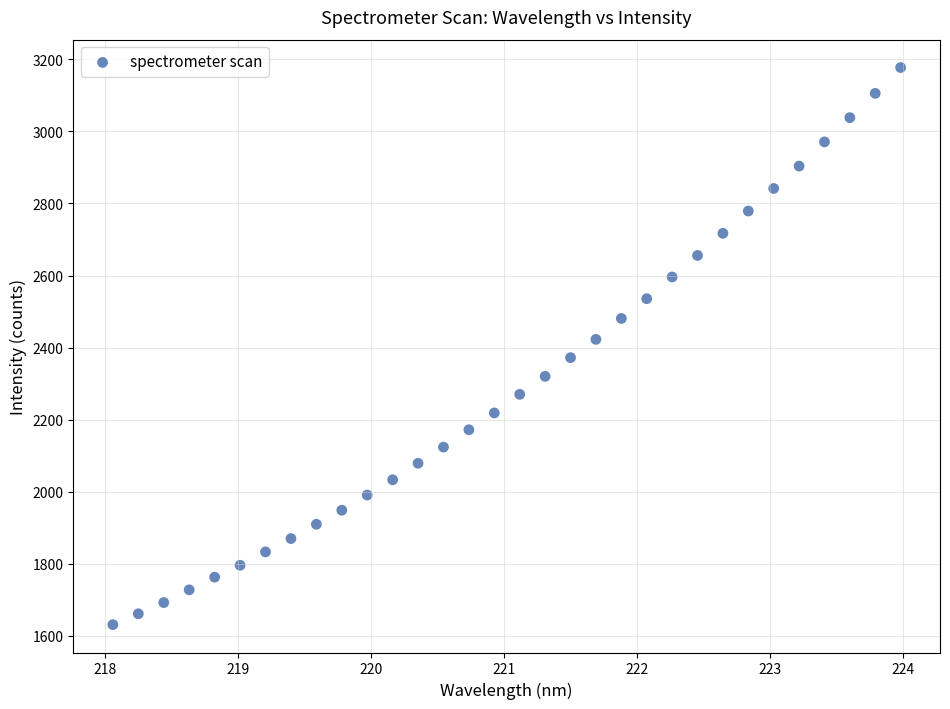

What is the range of Y values (max minus min)?

1545.7